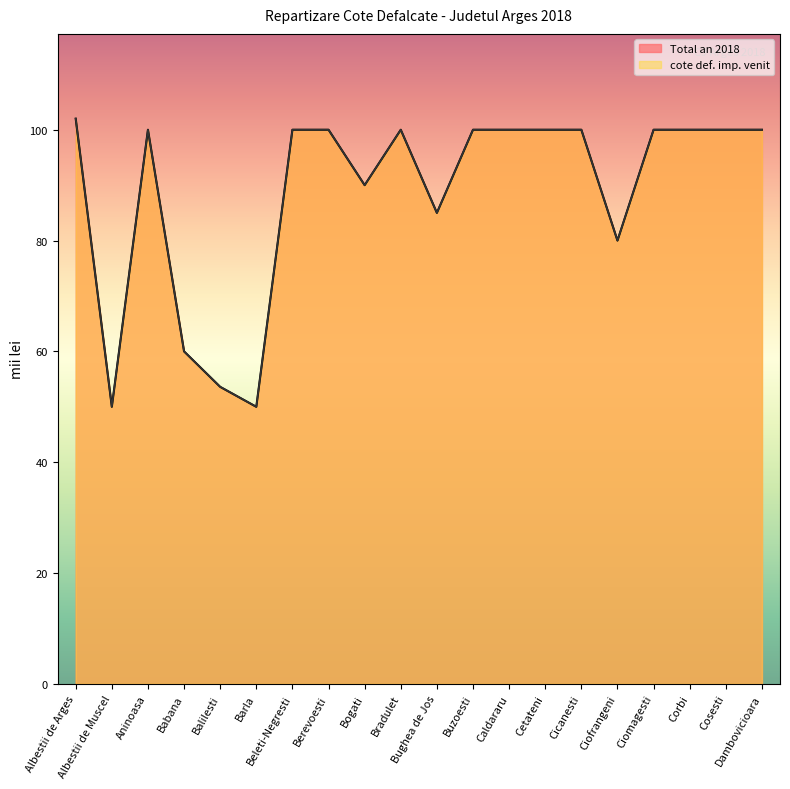

What is the label of the 7th point from the right?

Cetateni